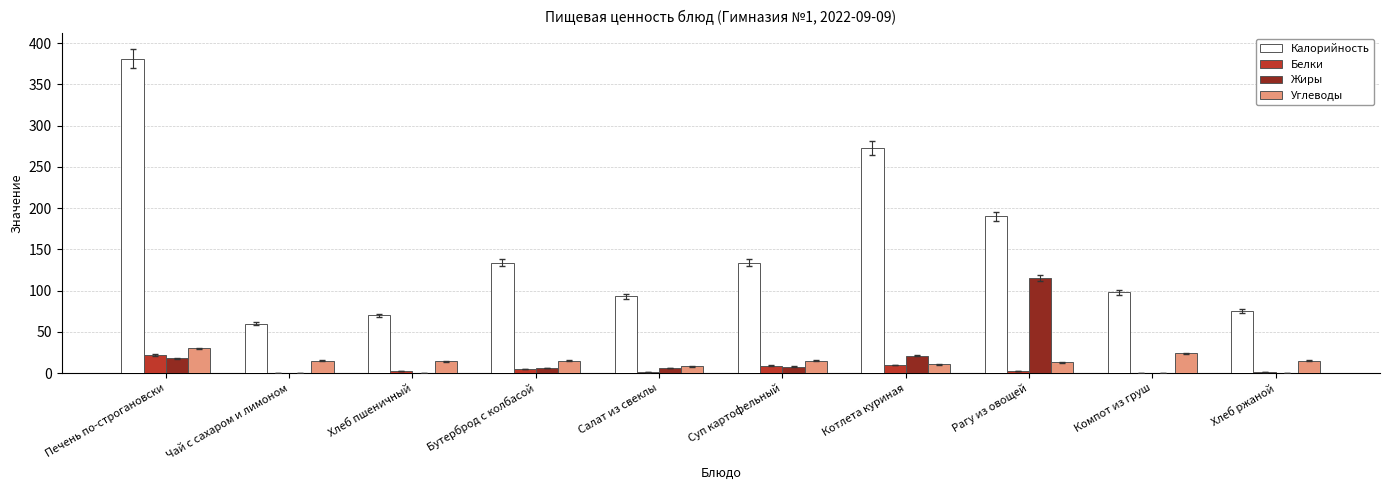

At which label is Калорийность closest to 220?

Рагу из овощей